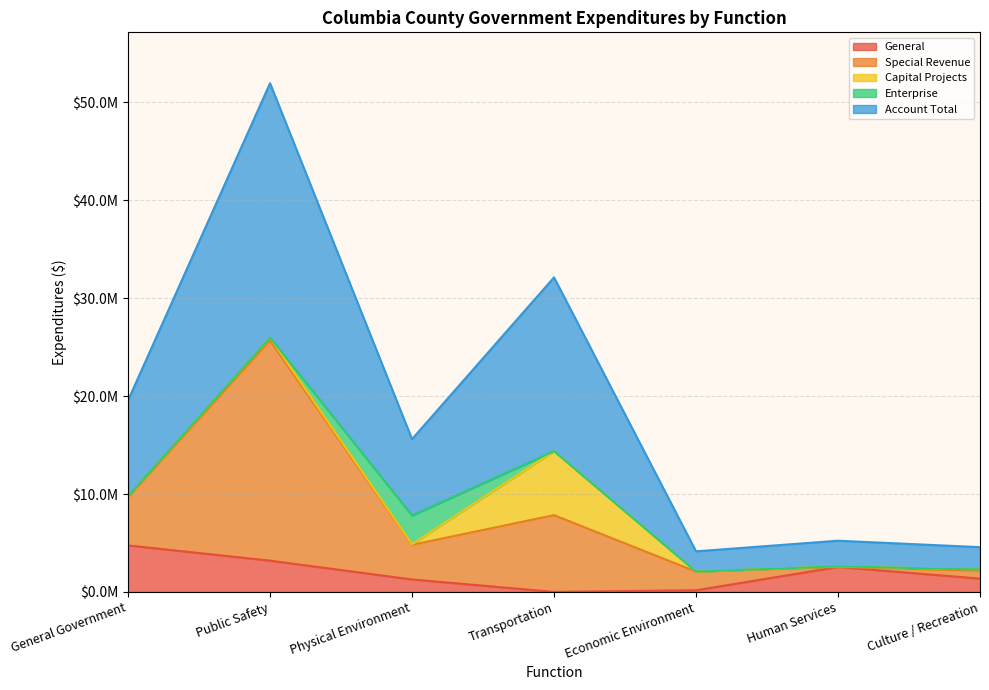

The General series shows 4200126 at Public Safety. True or false?

False